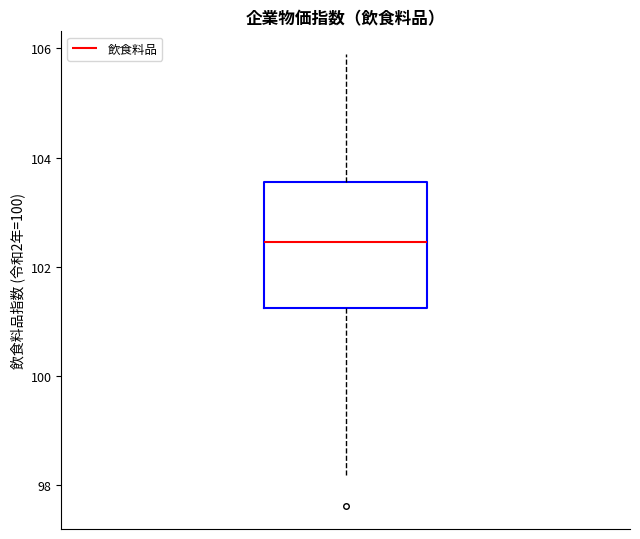

Read this box plot against the y-axis: the position of the median line, the range covered by the box, and the ends of both whiskers. The values are not printed on the chart, so give them approximately, as read against the axis.

median 102.4, box 101.2 to 103.6, whiskers 98.2 to 106.0